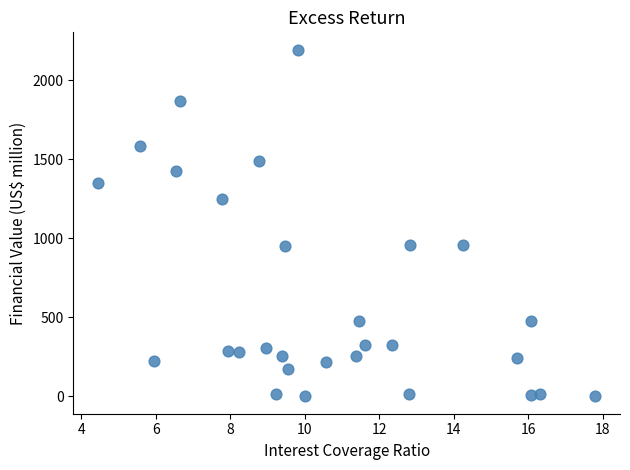

What is the range of Y values (max minus min)?

2192